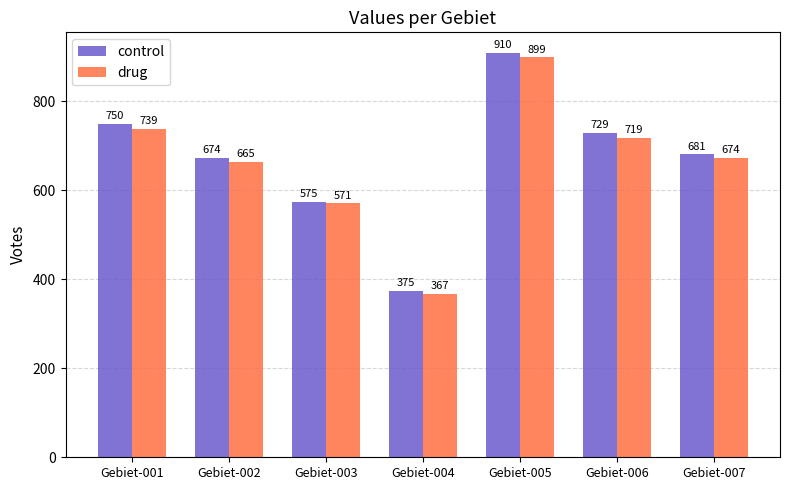

Reading left to right, list all the values displayed in this chart.

control: 750	674	575	375	910	729	681
drug: 739	665	571	367	899	719	674